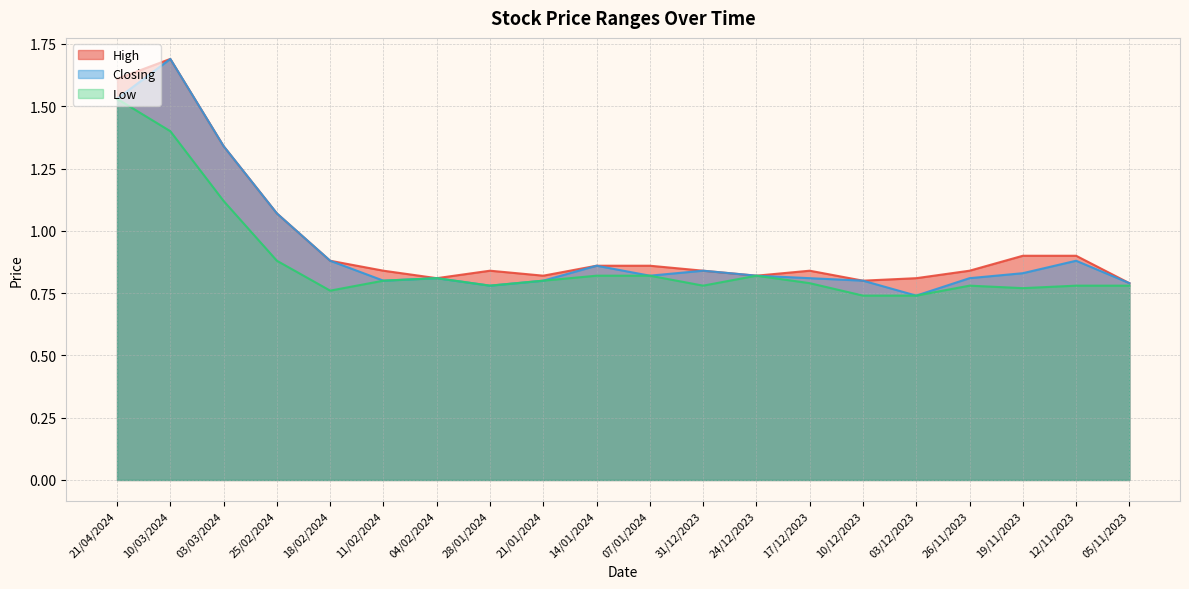

Reading right to left, transcribe all the data shown in this chart.

High: 0.8	0.9	0.9	0.8	0.8	0.8	0.8	0.8	0.8	0.9	0.9	0.8	0.8	0.8	0.8	0.9	1.1	1.3	1.7	1.6
Closing: 0.8	0.9	0.8	0.8	0.7	0.8	0.8	0.8	0.8	0.8	0.9	0.8	0.8	0.8	0.8	0.9	1.1	1.3	1.7	1.5
Low: 0.8	0.8	0.8	0.8	0.7	0.7	0.8	0.8	0.8	0.8	0.8	0.8	0.8	0.8	0.8	0.8	0.9	1.1	1.4	1.5